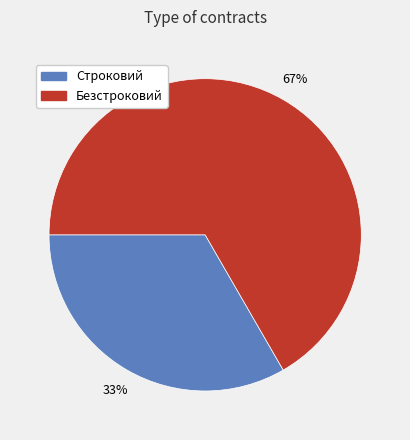

To the nearest percent, what percentage of the pie is Безстроковий?

67%